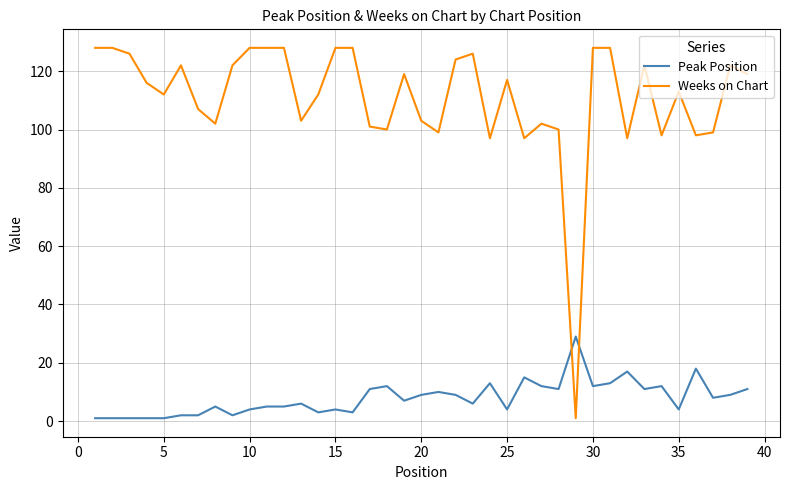

What are all the series names shown in the legend?

Peak Position, Weeks on Chart